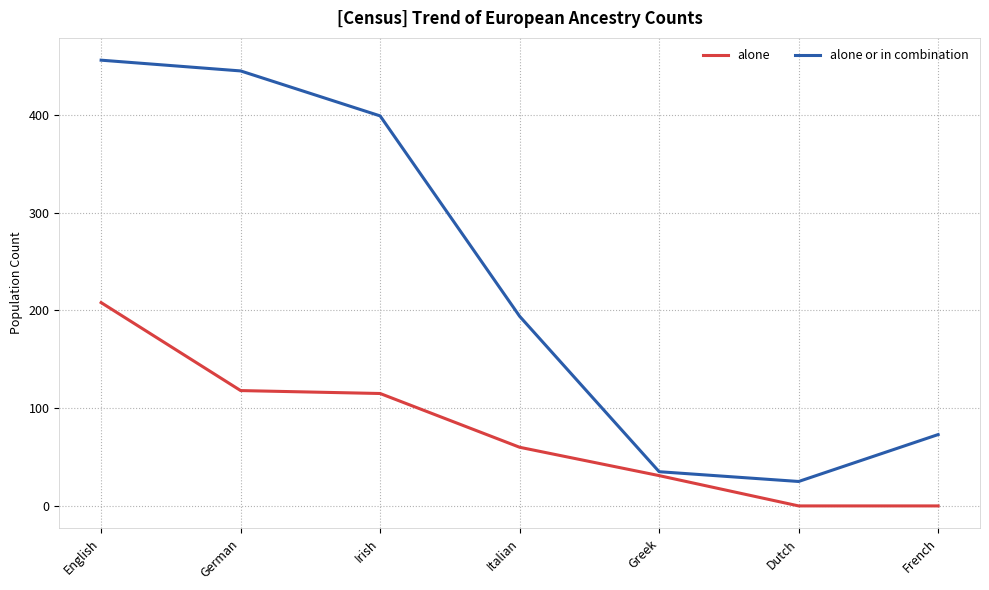

What is the average value of the alone series?

76